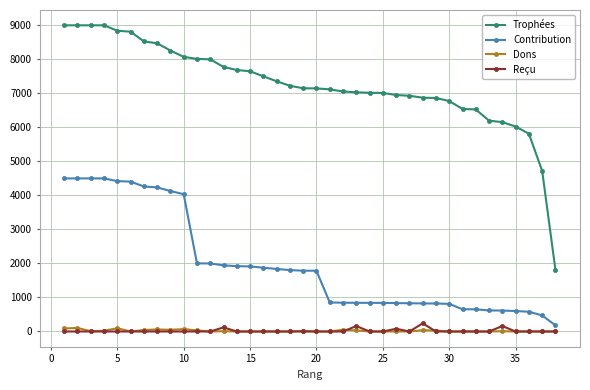

At how many categories does at least one series exceed 2712?

37